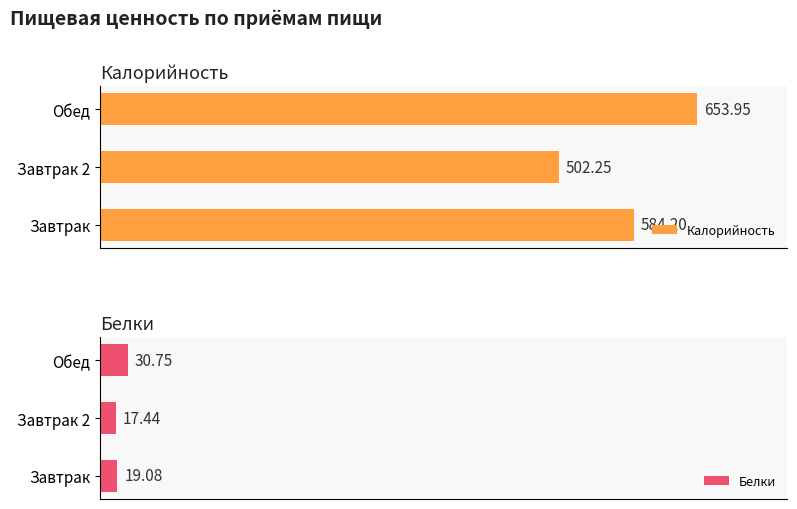

At which label does Калорийность reach its minimum?

Завтрак 2